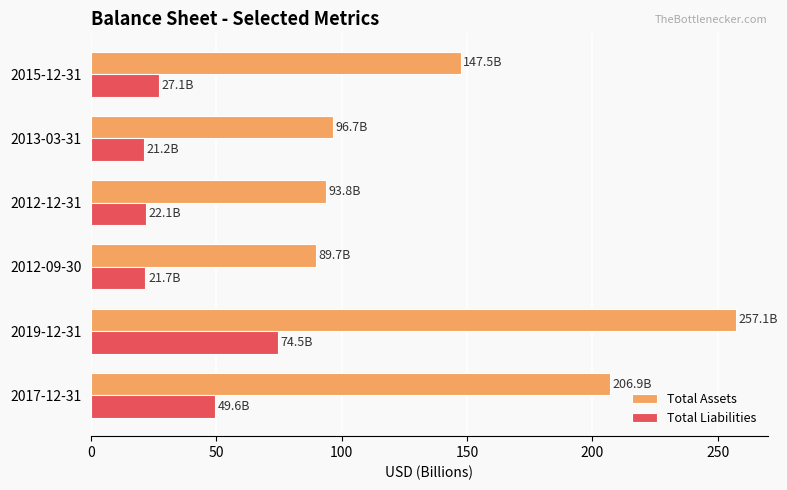

What are all the series names shown in the legend?

Total Assets, Total Liabilities